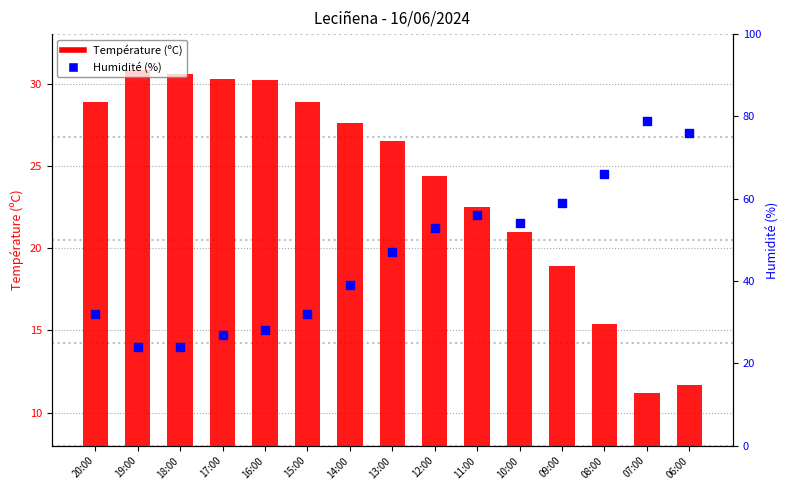

What are all the series names shown in the legend?

Température (ºC), Humidité (%)